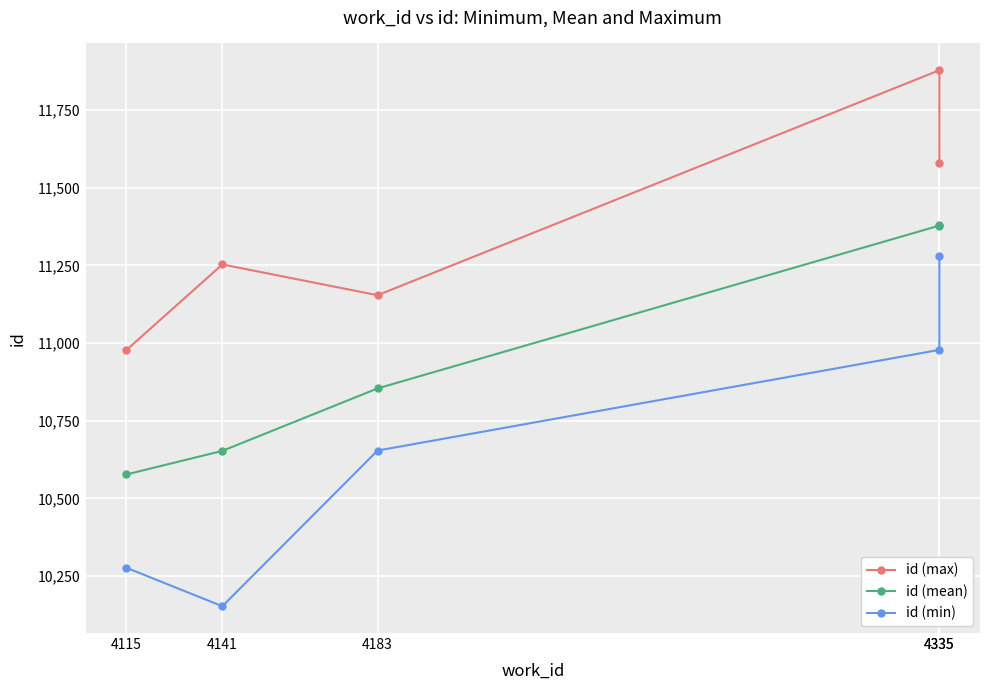

True or false: id (min) and id (max) cross at least once.

False